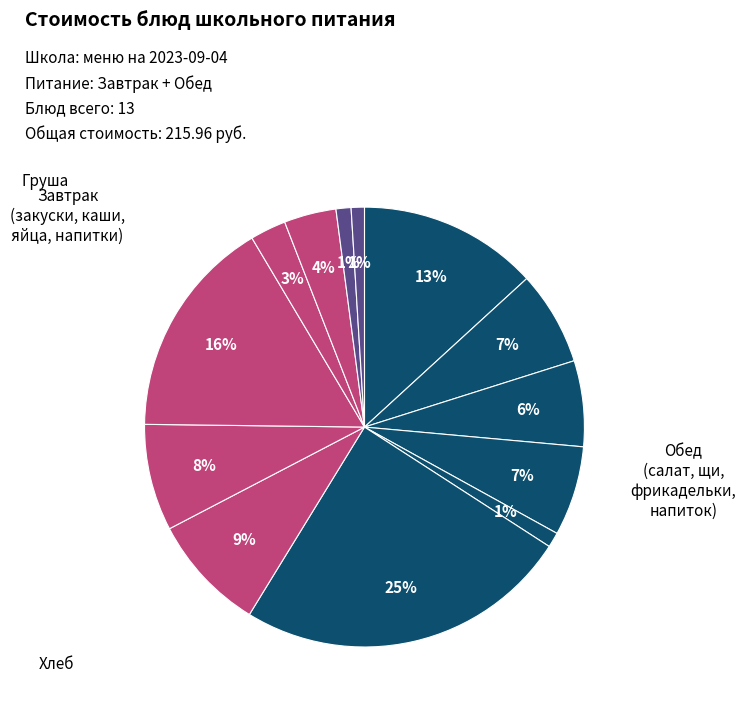

How many segments does this pie chart have?

13